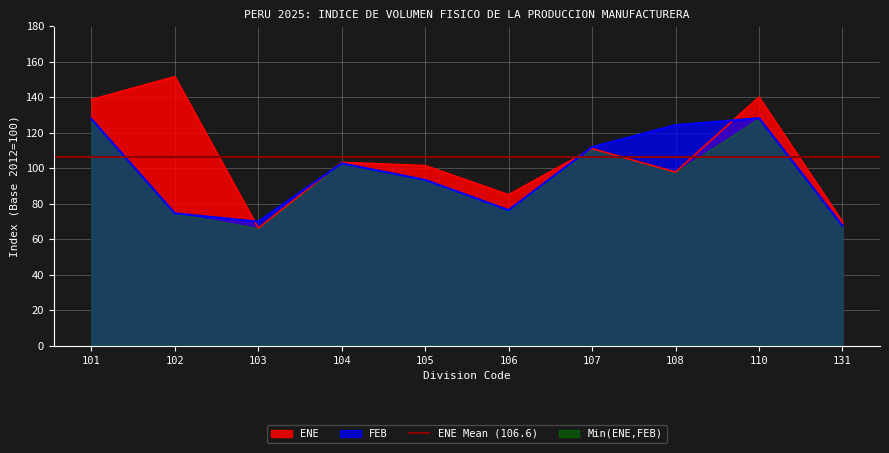

What is the sum of all ENE values?

1065.6